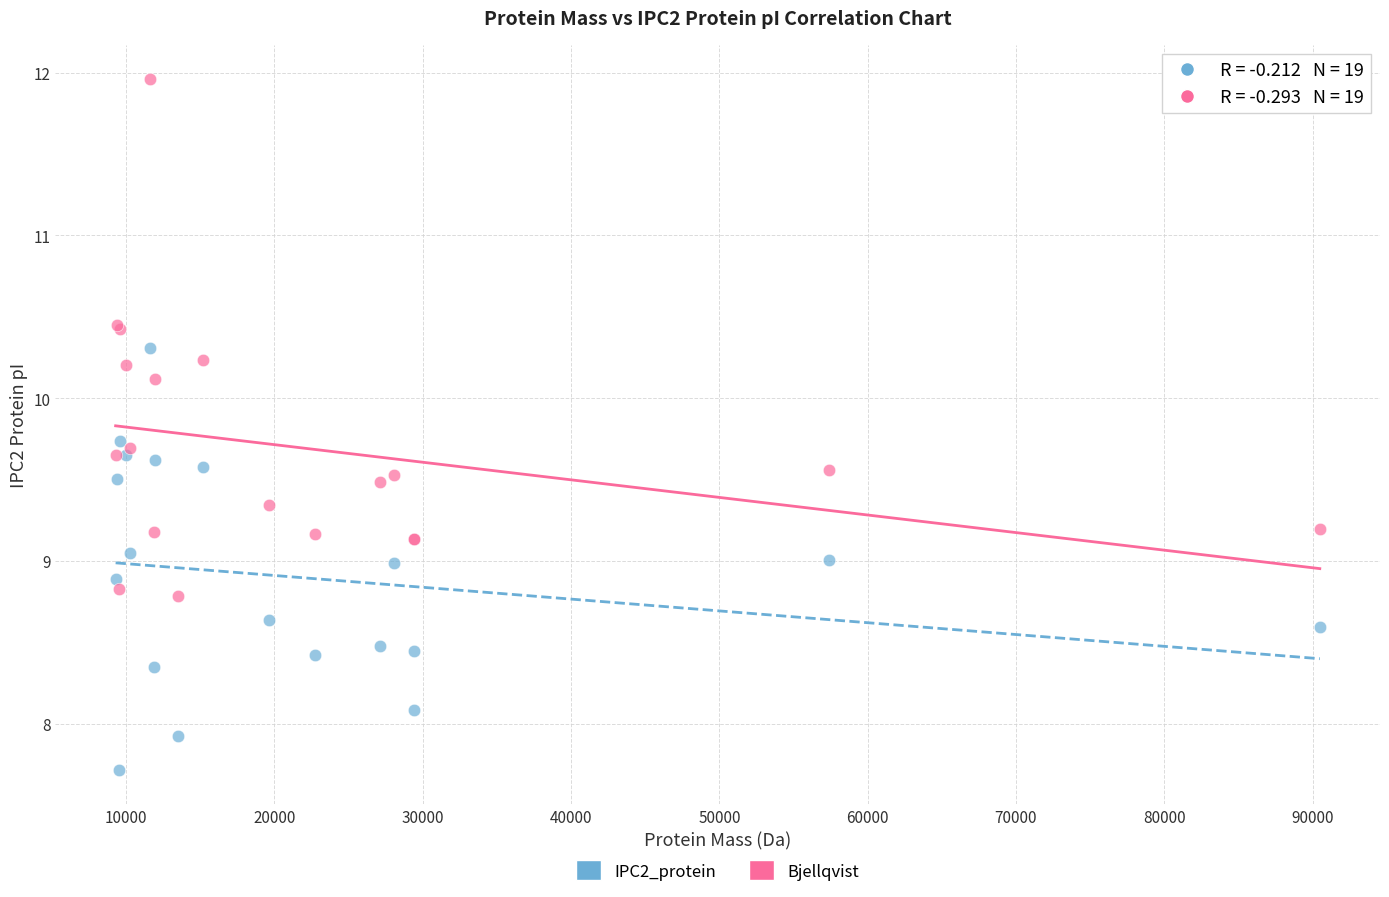

Which series has the widest spread of Y values?

Bjellqvist